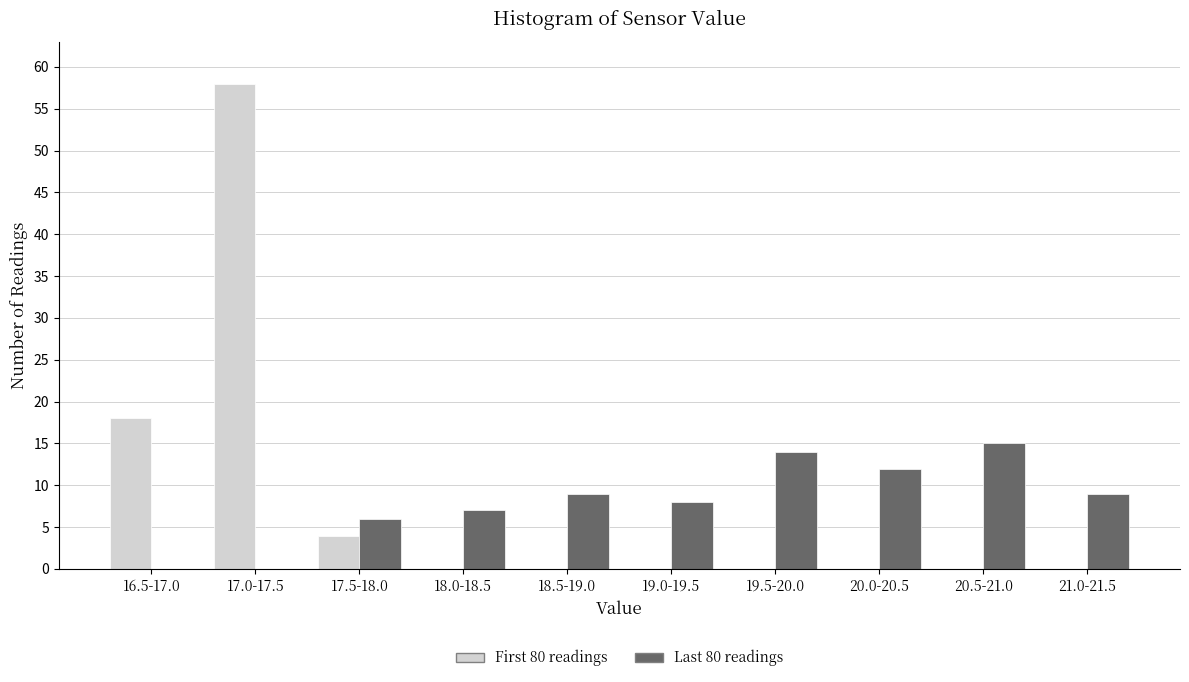

Reading right to left, list all the values displayed in this chart.

First 80 readings: 21.0-21.5=0	20.5-21.0=0	20.0-20.5=0	19.5-20.0=0	19.0-19.5=0	18.5-19.0=0	18.0-18.5=0	17.5-18.0=4	17.0-17.5=58	16.5-17.0=18
Last 80 readings: 21.0-21.5=9	20.5-21.0=15	20.0-20.5=12	19.5-20.0=14	19.0-19.5=8	18.5-19.0=9	18.0-18.5=7	17.5-18.0=6	17.0-17.5=0	16.5-17.0=0